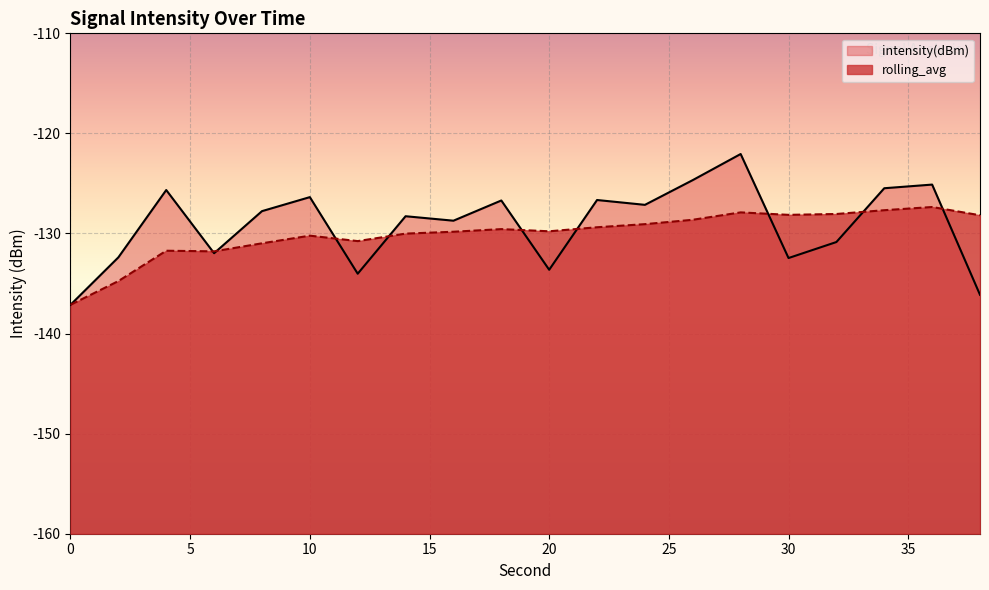

How many lines are shown in the chart?

2